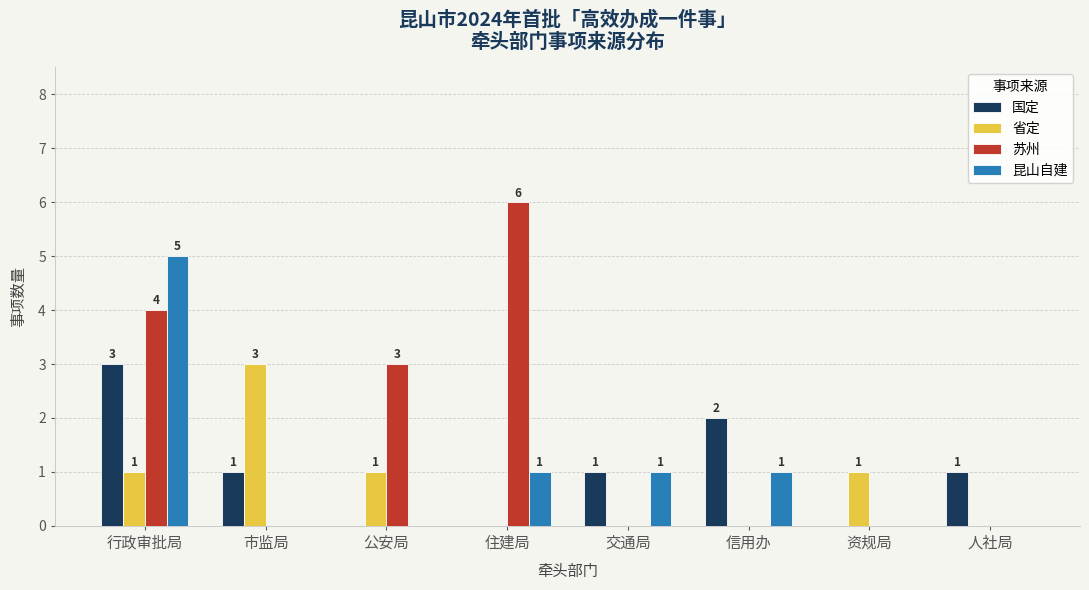

True or false: 昆山自建 has a value of 1 at 交通局.

True